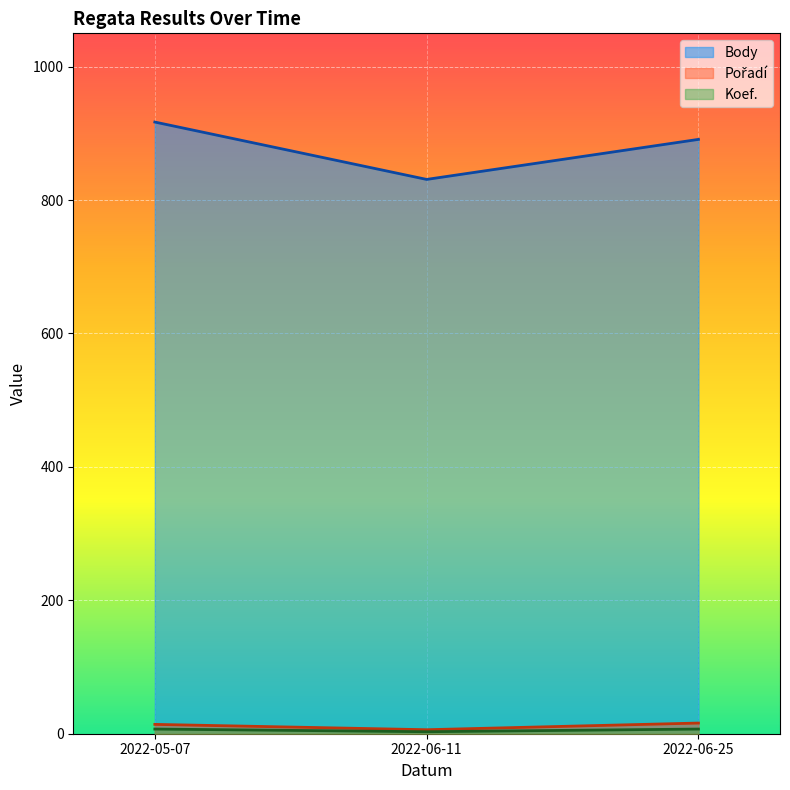

What value does the Koef. series have at 2022-05-07?

7